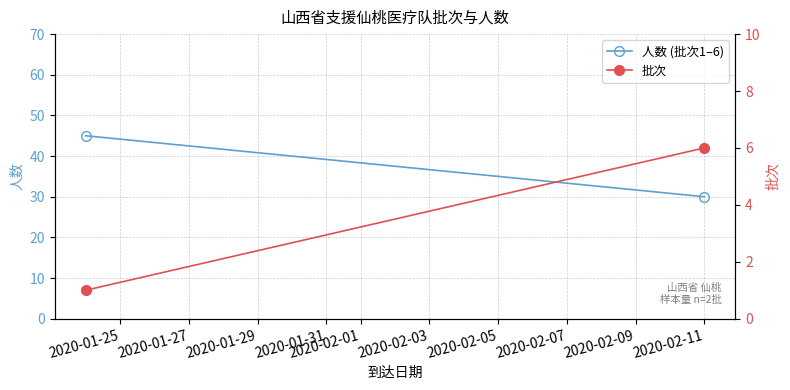

Reading left to right, list all the values displayed in this chart.

人数 (批次1–6): 45	30
批次: 1	6